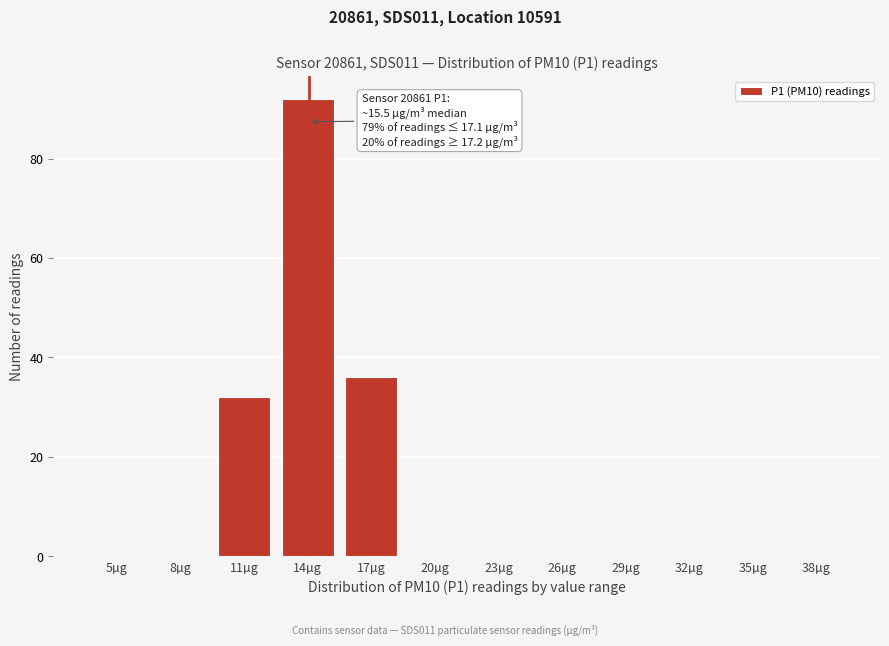

Reading left to right, what are all the values shown in this chart?

5µg=0	8µg=0	11µg=32	14µg=92	17µg=36	20µg=0	23µg=0	26µg=0	29µg=0	32µg=0	35µg=0	38µg=0